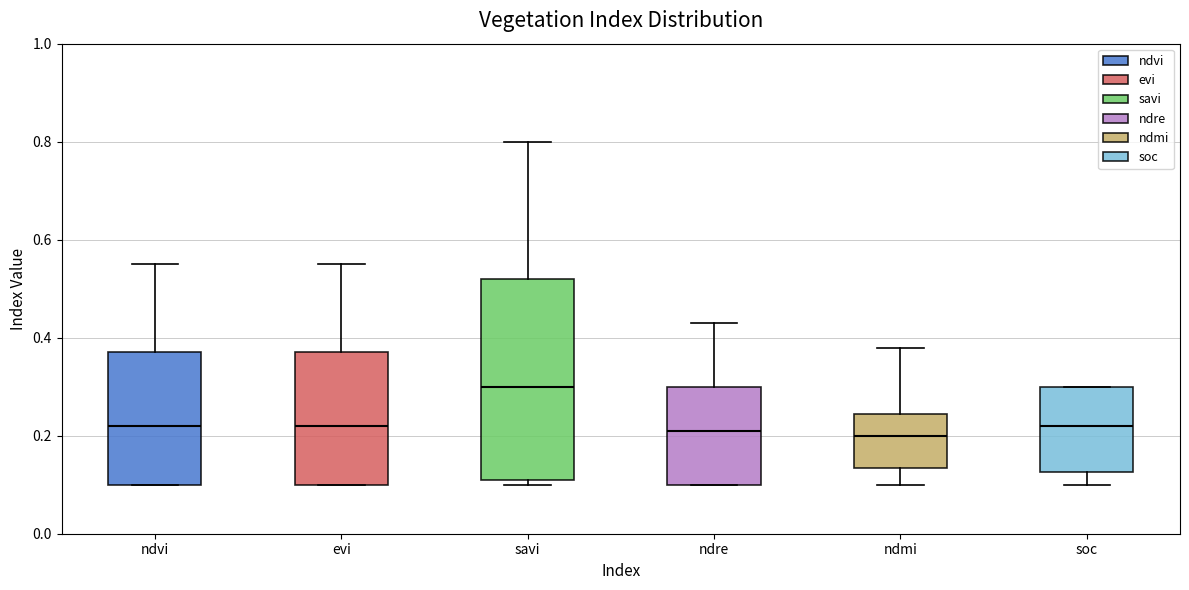

Comparing the boxes themselves (not the whiskers), which one is the tallest?

savi